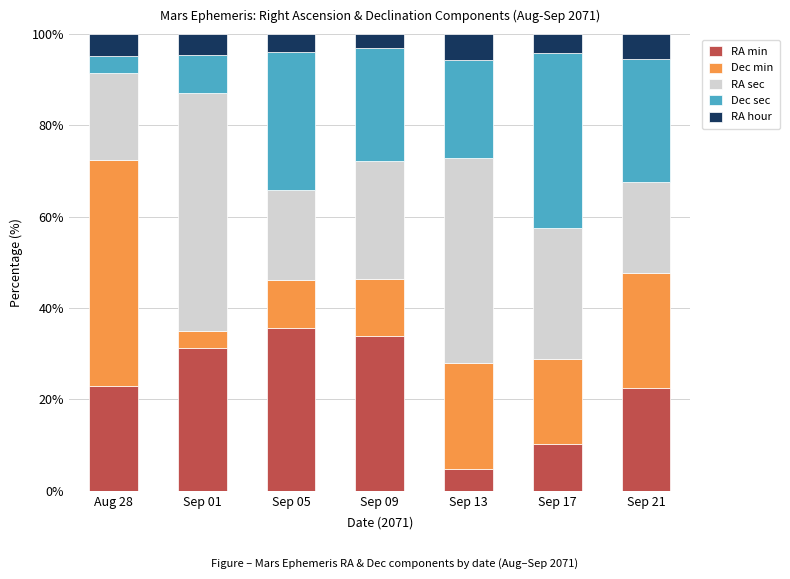

The RA min series shows 35.7 at Sep 05. True or false?

True